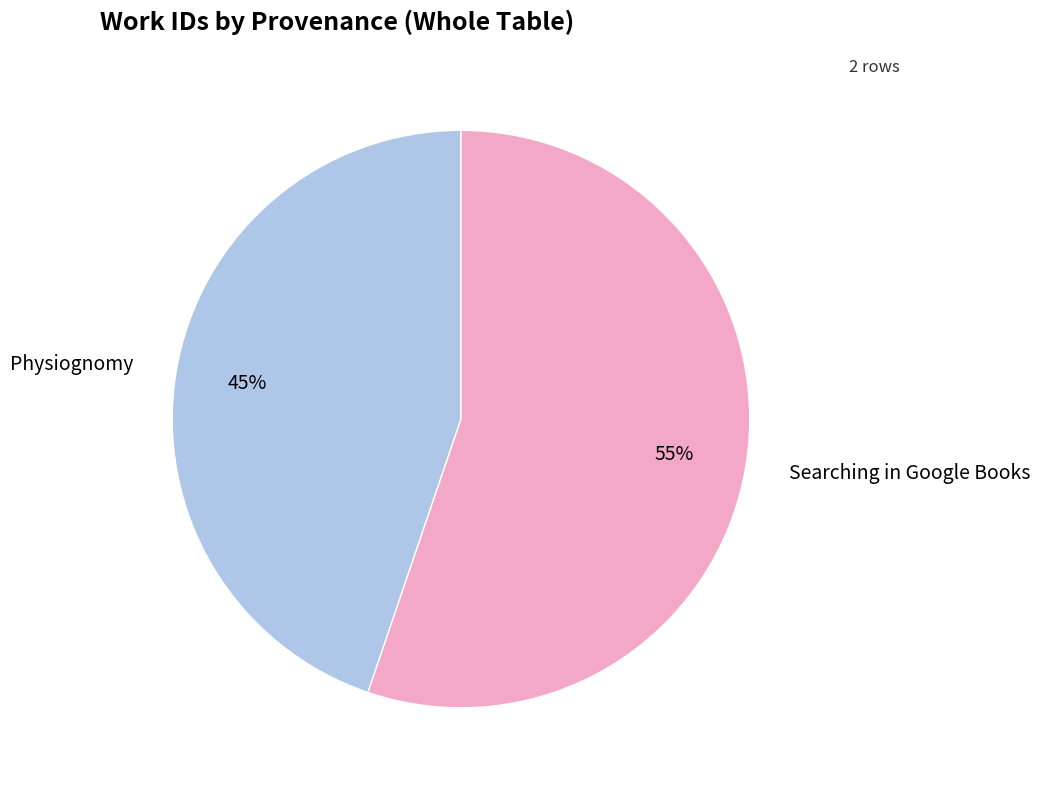

Count the number of slices in the pie.

2